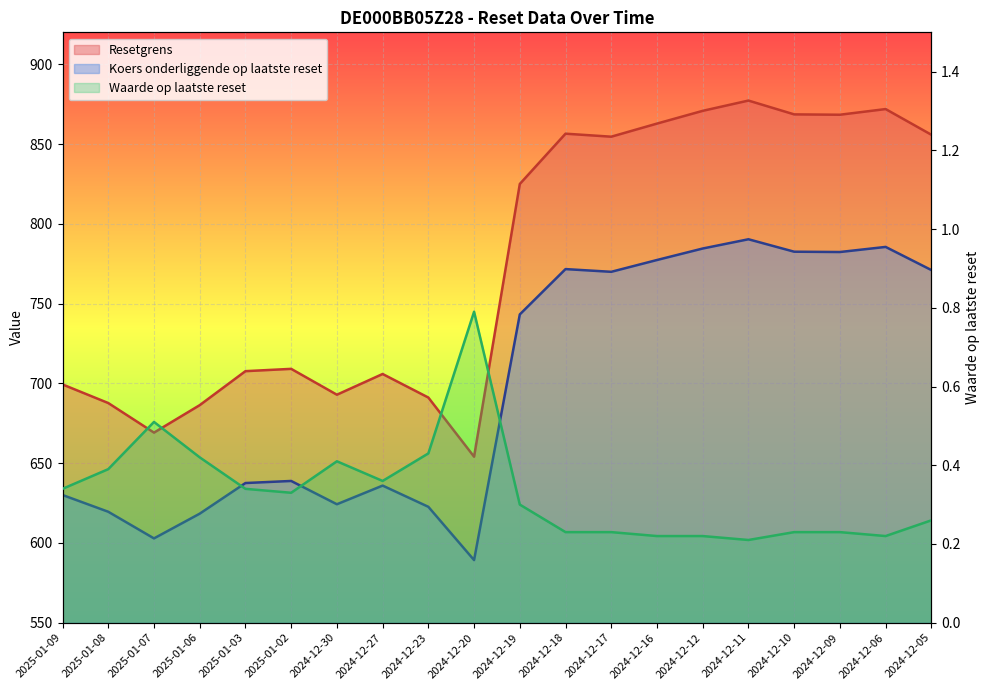

Rank the series by their maximum value, from highest to lowest.

Resetgrens, Koers onderliggende op laatste reset, Waarde op laatste reset